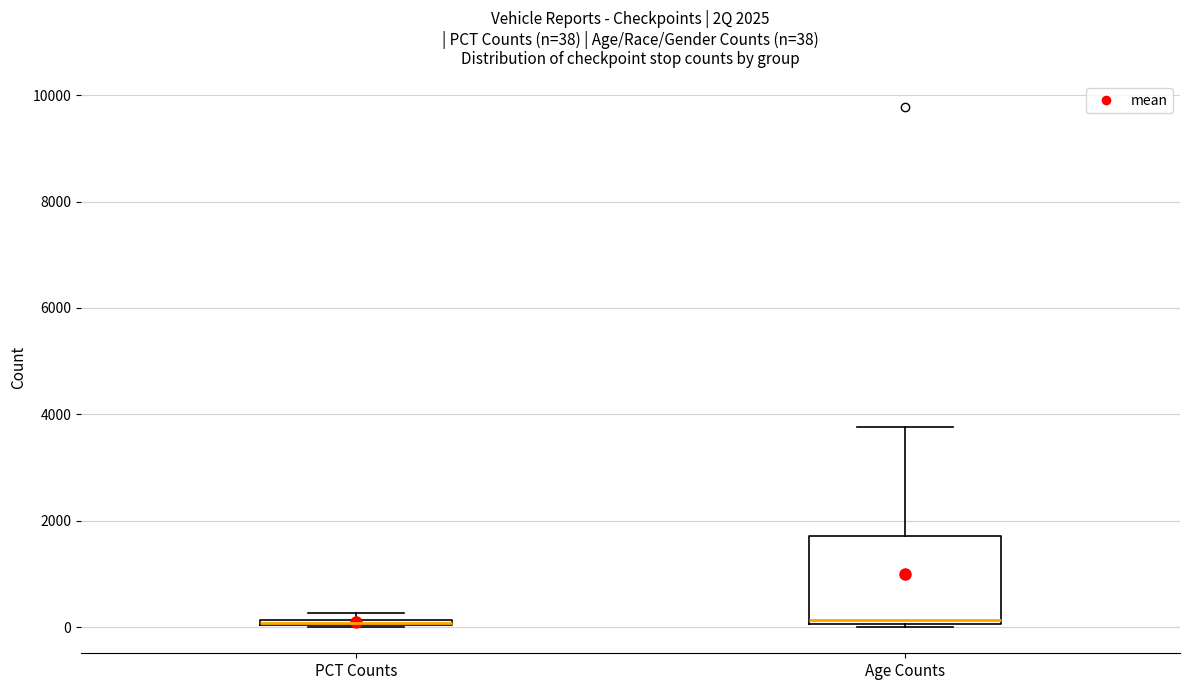

Which box is the tallest, from its lower edge to its upper edge?

Age Counts